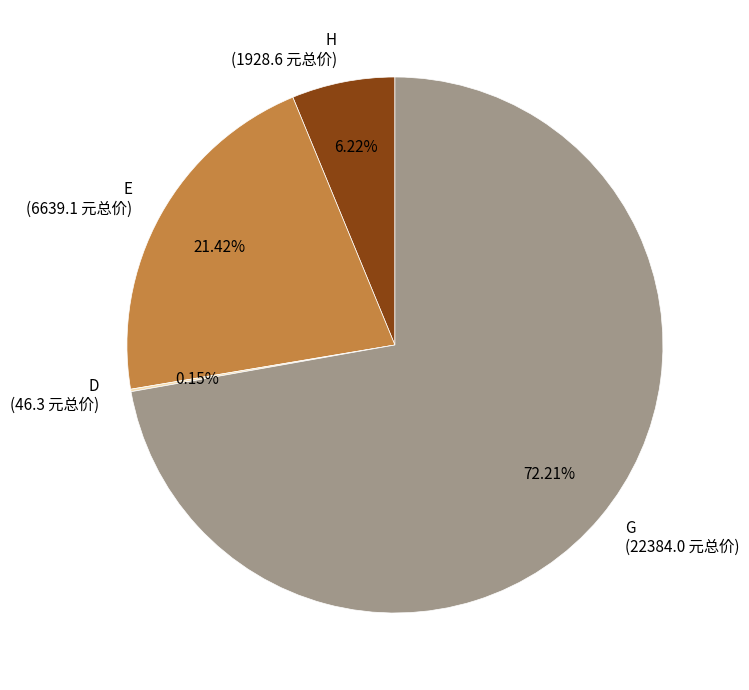

Which category accounts for the majority?

G